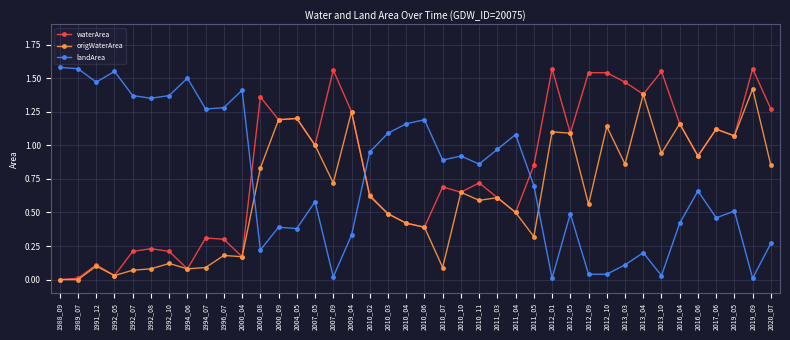

True or false: landArea has a value of 2.5 at 1992_05.

False